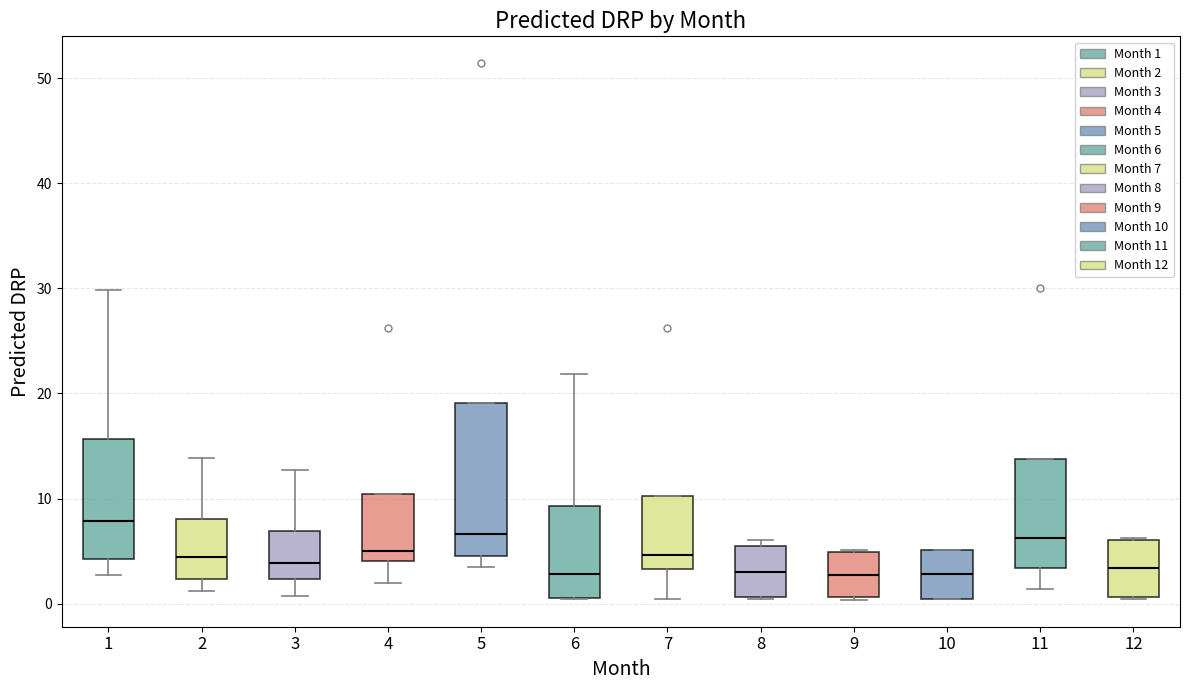

Comparing the boxes themselves (not the whiskers), which one is the tallest?

5